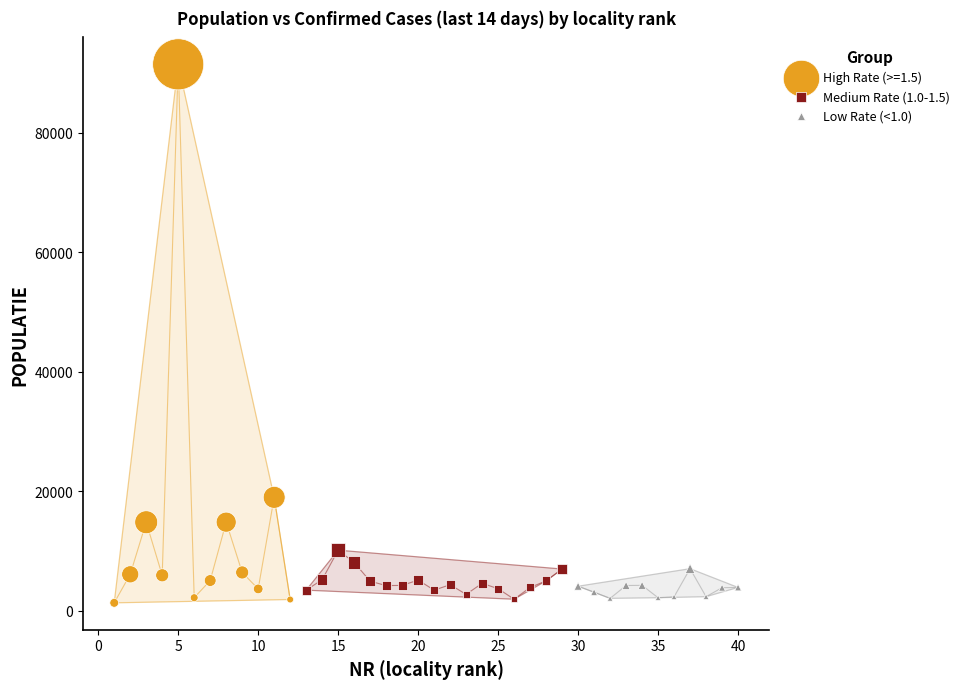

Which series has the largest Y range (max minus min)?

High Rate (>=1.5)